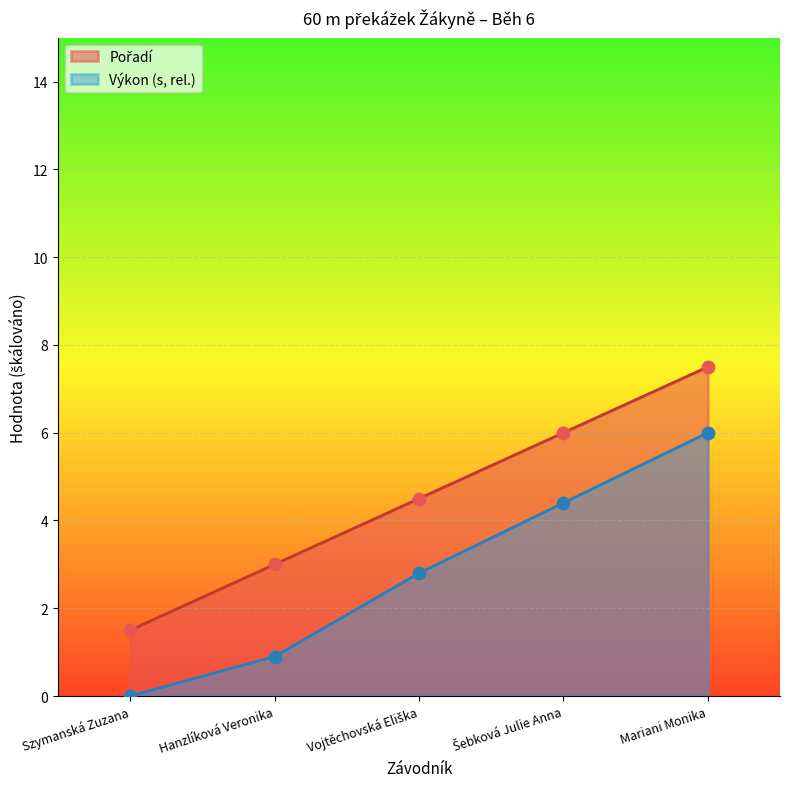

What is the total value across all series at Vojtěchovská Eliška?

7.3